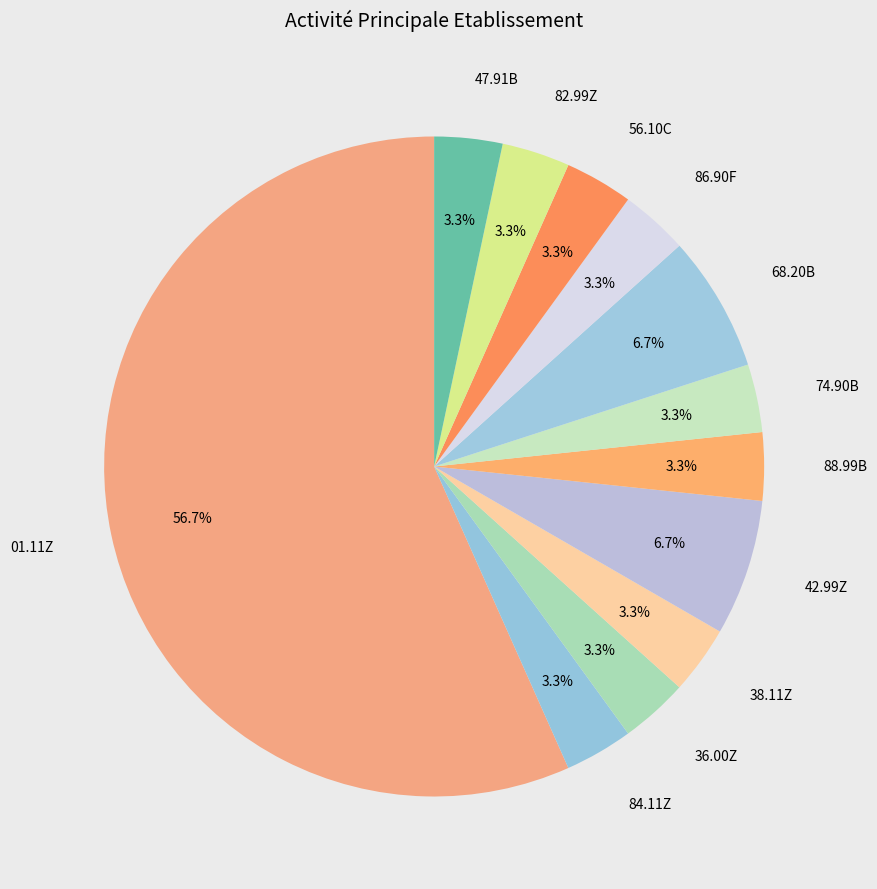

What is the ratio of the value at 74.90B to the value at 84.11Z?

1.0